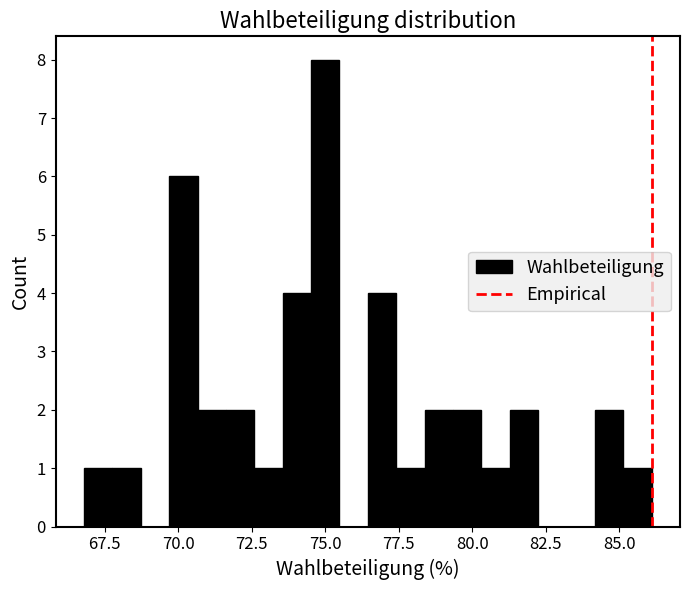

Around what value on the x-axis is the tallest bar? Give the approximate position of its centre, as read against the axis.

75.0